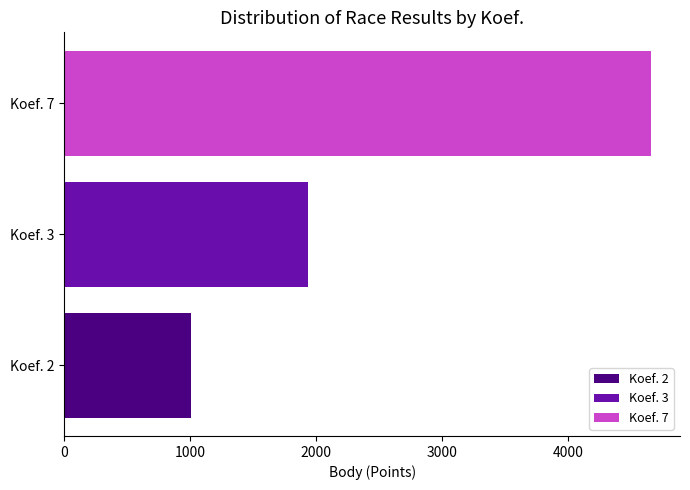

What is the approximate value of Koef. 2 at Koef. 3?

1006